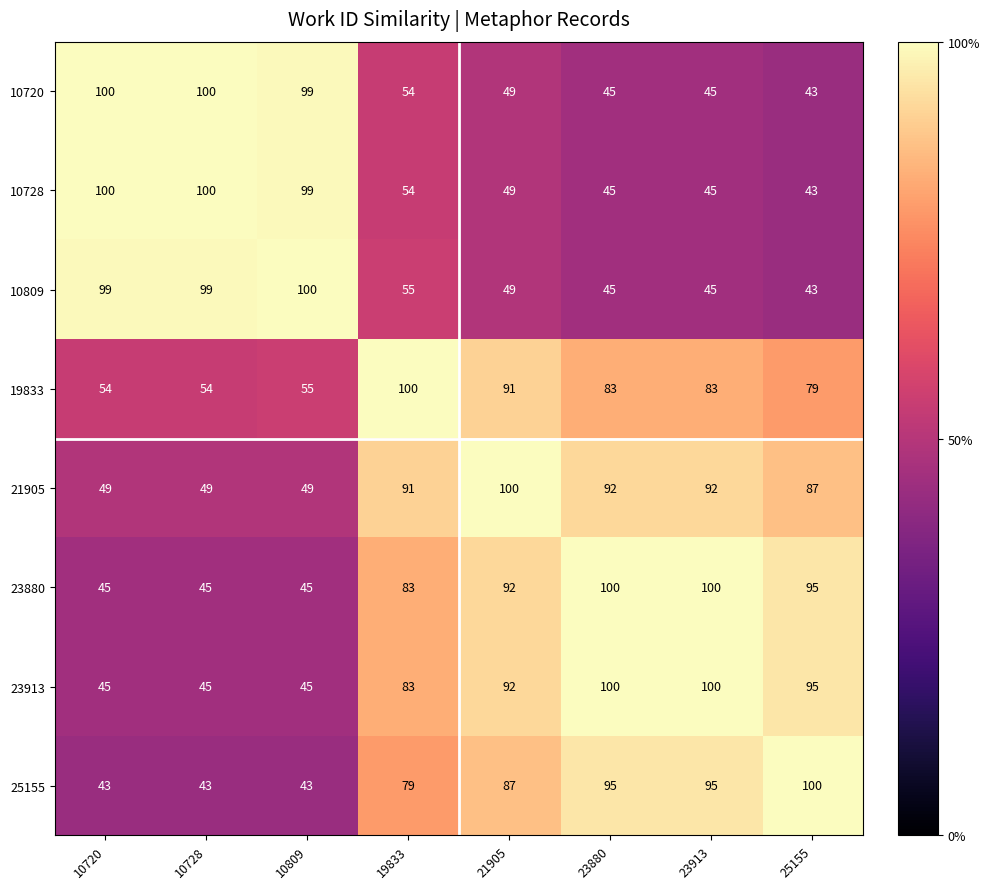

At which category is the sum across all series the highest?

21905